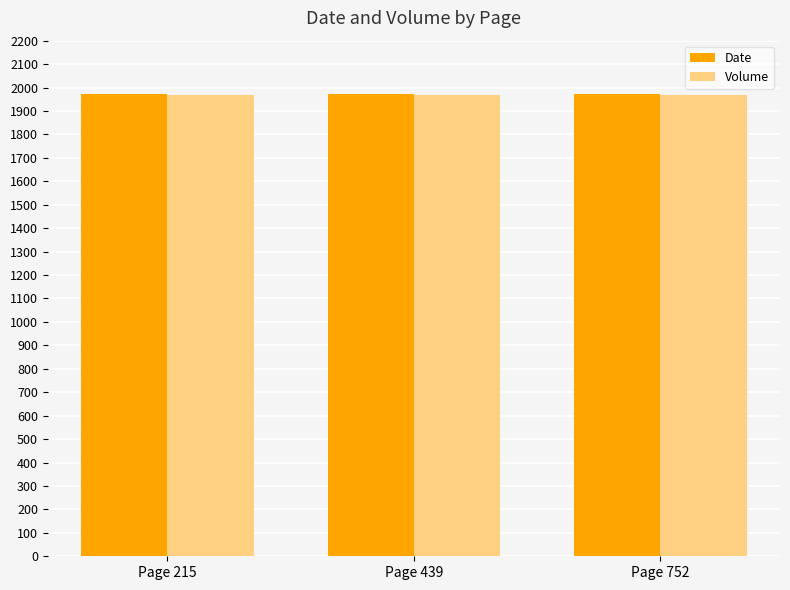

What is the total value across all series at Page 752?

3940